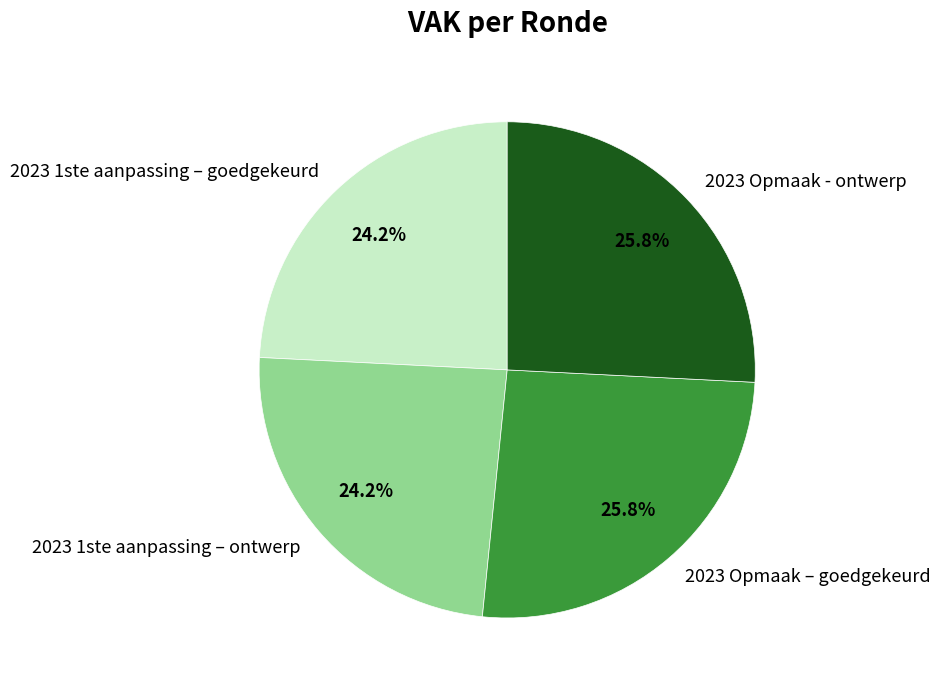

Count the number of slices in the pie.

4